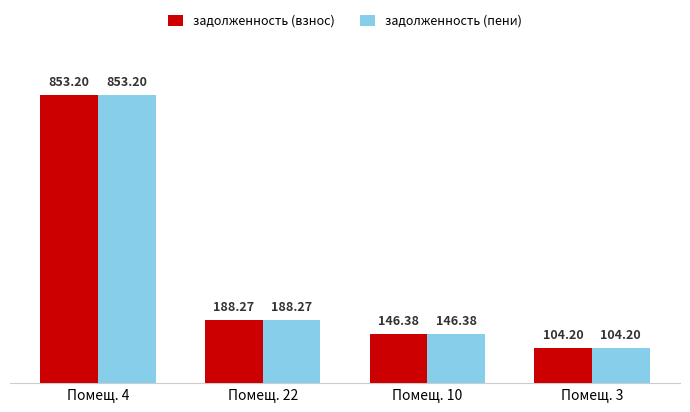

True or false: задолженность (пени) has a value of 188.3 at Помещ. 22.

True